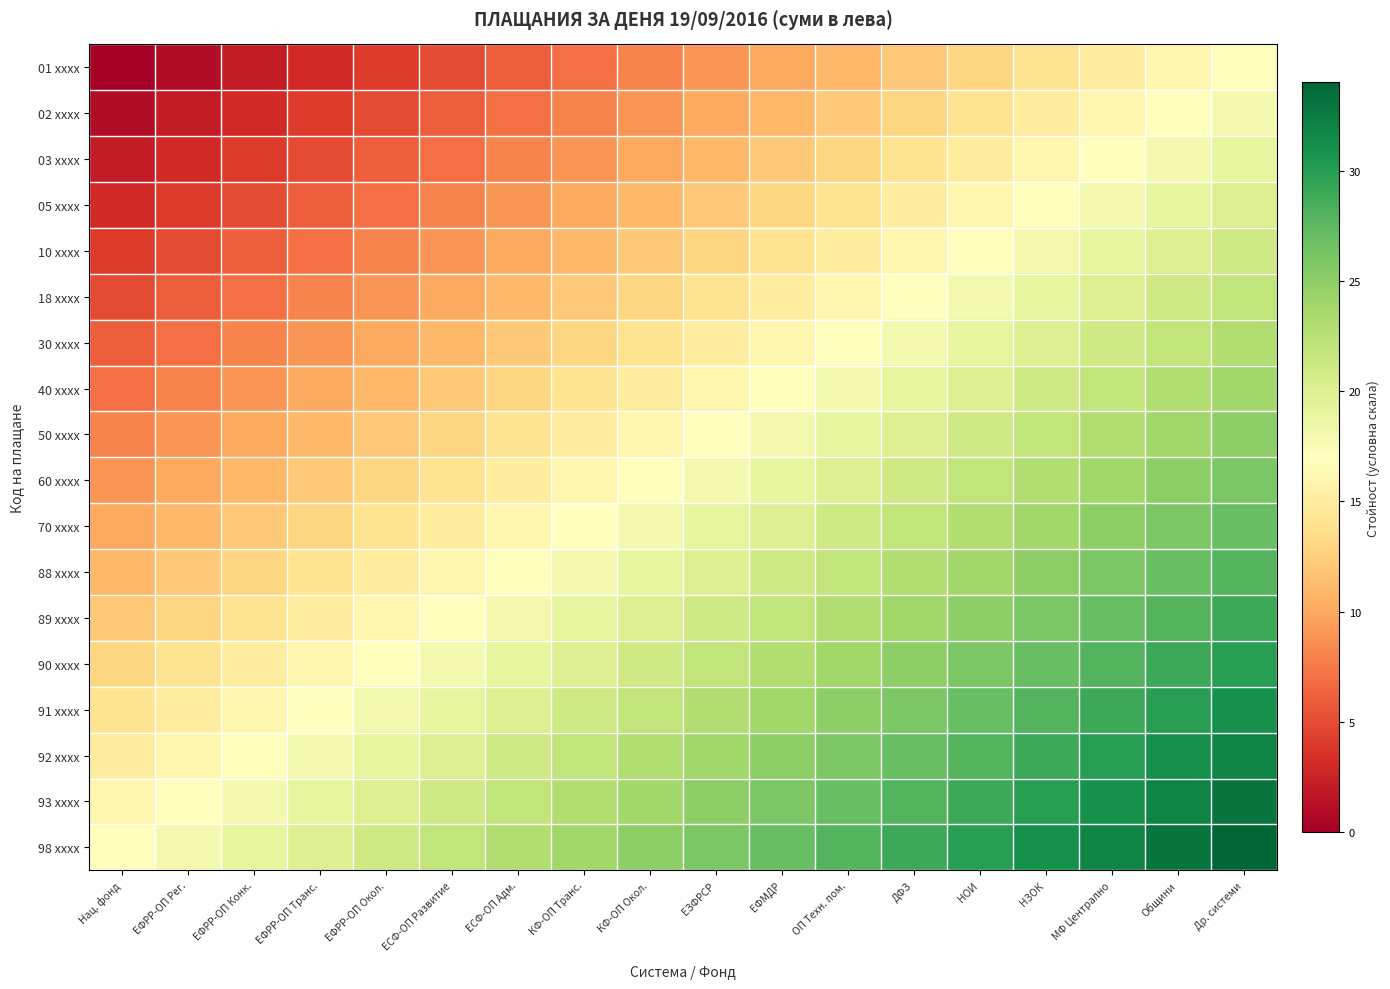

Reading right to left, transcribe all the data shown in this chart.

01 xxxx: Др. системи=17	Общини=16	МФ Централно=15	НЗОК=14	НОИ=13	ДФЗ=12	ОП Техн. пом.=11	ЕФМДР=10	ЕЗФРСР=9	КФ-ОП Окол.=8	КФ-ОП Транс.=7	ЕСФ-ОП Адм.=6	ЕСФ-ОП Развитие=5	ЕФРР-ОП Окол.=4	ЕФРР-ОП Транс.=3	ЕФРР-ОП Конк.=2	ЕФРР-ОП Рег.=1	Нац. фонд=0
02 xxxx: Др. системи=18	Общини=17	МФ Централно=16	НЗОК=15	НОИ=14	ДФЗ=13	ОП Техн. пом.=12	ЕФМДР=11	ЕЗФРСР=10	КФ-ОП Окол.=9	КФ-ОП Транс.=8	ЕСФ-ОП Адм.=7	ЕСФ-ОП Развитие=6	ЕФРР-ОП Окол.=5	ЕФРР-ОП Транс.=4	ЕФРР-ОП Конк.=3	ЕФРР-ОП Рег.=2	Нац. фонд=1
03 xxxx: Др. системи=19	Общини=18	МФ Централно=17	НЗОК=16	НОИ=15	ДФЗ=14	ОП Техн. пом.=13	ЕФМДР=12	ЕЗФРСР=11	КФ-ОП Окол.=10	КФ-ОП Транс.=9	ЕСФ-ОП Адм.=8	ЕСФ-ОП Развитие=7	ЕФРР-ОП Окол.=6	ЕФРР-ОП Транс.=5	ЕФРР-ОП Конк.=4	ЕФРР-ОП Рег.=3	Нац. фонд=2
05 xxxx: Др. системи=20	Общини=19	МФ Централно=18	НЗОК=17	НОИ=16	ДФЗ=15	ОП Техн. пом.=14	ЕФМДР=13	ЕЗФРСР=12	КФ-ОП Окол.=11	КФ-ОП Транс.=10	ЕСФ-ОП Адм.=9	ЕСФ-ОП Развитие=8	ЕФРР-ОП Окол.=7	ЕФРР-ОП Транс.=6	ЕФРР-ОП Конк.=5	ЕФРР-ОП Рег.=4	Нац. фонд=3
10 xxxx: Др. системи=21	Общини=20	МФ Централно=19	НЗОК=18	НОИ=17	ДФЗ=16	ОП Техн. пом.=15	ЕФМДР=14	ЕЗФРСР=13	КФ-ОП Окол.=12	КФ-ОП Транс.=11	ЕСФ-ОП Адм.=10	ЕСФ-ОП Развитие=9	ЕФРР-ОП Окол.=8	ЕФРР-ОП Транс.=7	ЕФРР-ОП Конк.=6	ЕФРР-ОП Рег.=5	Нац. фонд=4
18 xxxx: Др. системи=22	Общини=21	МФ Централно=20	НЗОК=19	НОИ=18	ДФЗ=17	ОП Техн. пом.=16	ЕФМДР=15	ЕЗФРСР=14	КФ-ОП Окол.=13	КФ-ОП Транс.=12	ЕСФ-ОП Адм.=11	ЕСФ-ОП Развитие=10	ЕФРР-ОП Окол.=9	ЕФРР-ОП Транс.=8	ЕФРР-ОП Конк.=7	ЕФРР-ОП Рег.=6	Нац. фонд=5
30 xxxx: Др. системи=23	Общини=22	МФ Централно=21	НЗОК=20	НОИ=19	ДФЗ=18	ОП Техн. пом.=17	ЕФМДР=16	ЕЗФРСР=15	КФ-ОП Окол.=14	КФ-ОП Транс.=13	ЕСФ-ОП Адм.=12	ЕСФ-ОП Развитие=11	ЕФРР-ОП Окол.=10	ЕФРР-ОП Транс.=9	ЕФРР-ОП Конк.=8	ЕФРР-ОП Рег.=7	Нац. фонд=6
40 xxxx: Др. системи=24	Общини=23	МФ Централно=22	НЗОК=21	НОИ=20	ДФЗ=19	ОП Техн. пом.=18	ЕФМДР=17	ЕЗФРСР=16	КФ-ОП Окол.=15	КФ-ОП Транс.=14	ЕСФ-ОП Адм.=13	ЕСФ-ОП Развитие=12	ЕФРР-ОП Окол.=11	ЕФРР-ОП Транс.=10	ЕФРР-ОП Конк.=9	ЕФРР-ОП Рег.=8	Нац. фонд=7
50 xxxx: Др. системи=25	Общини=24	МФ Централно=23	НЗОК=22	НОИ=21	ДФЗ=20	ОП Техн. пом.=19	ЕФМДР=18	ЕЗФРСР=17	КФ-ОП Окол.=16	КФ-ОП Транс.=15	ЕСФ-ОП Адм.=14	ЕСФ-ОП Развитие=13	ЕФРР-ОП Окол.=12	ЕФРР-ОП Транс.=11	ЕФРР-ОП Конк.=10	ЕФРР-ОП Рег.=9	Нац. фонд=8
60 xxxx: Др. системи=26	Общини=25	МФ Централно=24	НЗОК=23	НОИ=22	ДФЗ=21	ОП Техн. пом.=20	ЕФМДР=19	ЕЗФРСР=18	КФ-ОП Окол.=17	КФ-ОП Транс.=16	ЕСФ-ОП Адм.=15	ЕСФ-ОП Развитие=14	ЕФРР-ОП Окол.=13	ЕФРР-ОП Транс.=12	ЕФРР-ОП Конк.=11	ЕФРР-ОП Рег.=10	Нац. фонд=9
70 xxxx: Др. системи=27	Общини=26	МФ Централно=25	НЗОК=24	НОИ=23	ДФЗ=22	ОП Техн. пом.=21	ЕФМДР=20	ЕЗФРСР=19	КФ-ОП Окол.=18	КФ-ОП Транс.=17	ЕСФ-ОП Адм.=16	ЕСФ-ОП Развитие=15	ЕФРР-ОП Окол.=14	ЕФРР-ОП Транс.=13	ЕФРР-ОП Конк.=12	ЕФРР-ОП Рег.=11	Нац. фонд=10
88 xxxx: Др. системи=28	Общини=27	МФ Централно=26	НЗОК=25	НОИ=24	ДФЗ=23	ОП Техн. пом.=22	ЕФМДР=21	ЕЗФРСР=20	КФ-ОП Окол.=19	КФ-ОП Транс.=18	ЕСФ-ОП Адм.=17	ЕСФ-ОП Развитие=16	ЕФРР-ОП Окол.=15	ЕФРР-ОП Транс.=14	ЕФРР-ОП Конк.=13	ЕФРР-ОП Рег.=12	Нац. фонд=11
89 xxxx: Др. системи=29	Общини=28	МФ Централно=27	НЗОК=26	НОИ=25	ДФЗ=24	ОП Техн. пом.=23	ЕФМДР=22	ЕЗФРСР=21	КФ-ОП Окол.=20	КФ-ОП Транс.=19	ЕСФ-ОП Адм.=18	ЕСФ-ОП Развитие=17	ЕФРР-ОП Окол.=16	ЕФРР-ОП Транс.=15	ЕФРР-ОП Конк.=14	ЕФРР-ОП Рег.=13	Нац. фонд=12
90 xxxx: Др. системи=30	Общини=29	МФ Централно=28	НЗОК=27	НОИ=26	ДФЗ=25	ОП Техн. пом.=24	ЕФМДР=23	ЕЗФРСР=22	КФ-ОП Окол.=21	КФ-ОП Транс.=20	ЕСФ-ОП Адм.=19	ЕСФ-ОП Развитие=18	ЕФРР-ОП Окол.=17	ЕФРР-ОП Транс.=16	ЕФРР-ОП Конк.=15	ЕФРР-ОП Рег.=14	Нац. фонд=13
91 xxxx: Др. системи=31	Общини=30	МФ Централно=29	НЗОК=28	НОИ=27	ДФЗ=26	ОП Техн. пом.=25	ЕФМДР=24	ЕЗФРСР=23	КФ-ОП Окол.=22	КФ-ОП Транс.=21	ЕСФ-ОП Адм.=20	ЕСФ-ОП Развитие=19	ЕФРР-ОП Окол.=18	ЕФРР-ОП Транс.=17	ЕФРР-ОП Конк.=16	ЕФРР-ОП Рег.=15	Нац. фонд=14
92 xxxx: Др. системи=32	Общини=31	МФ Централно=30	НЗОК=29	НОИ=28	ДФЗ=27	ОП Техн. пом.=26	ЕФМДР=25	ЕЗФРСР=24	КФ-ОП Окол.=23	КФ-ОП Транс.=22	ЕСФ-ОП Адм.=21	ЕСФ-ОП Развитие=20	ЕФРР-ОП Окол.=19	ЕФРР-ОП Транс.=18	ЕФРР-ОП Конк.=17	ЕФРР-ОП Рег.=16	Нац. фонд=15
93 xxxx: Др. системи=33	Общини=32	МФ Централно=31	НЗОК=30	НОИ=29	ДФЗ=28	ОП Техн. пом.=27	ЕФМДР=26	ЕЗФРСР=25	КФ-ОП Окол.=24	КФ-ОП Транс.=23	ЕСФ-ОП Адм.=22	ЕСФ-ОП Развитие=21	ЕФРР-ОП Окол.=20	ЕФРР-ОП Транс.=19	ЕФРР-ОП Конк.=18	ЕФРР-ОП Рег.=17	Нац. фонд=16
98 xxxx: Др. системи=34	Общини=33	МФ Централно=32	НЗОК=31	НОИ=30	ДФЗ=29	ОП Техн. пом.=28	ЕФМДР=27	ЕЗФРСР=26	КФ-ОП Окол.=25	КФ-ОП Транс.=24	ЕСФ-ОП Адм.=23	ЕСФ-ОП Развитие=22	ЕФРР-ОП Окол.=21	ЕФРР-ОП Транс.=20	ЕФРР-ОП Конк.=19	ЕФРР-ОП Рег.=18	Нац. фонд=17